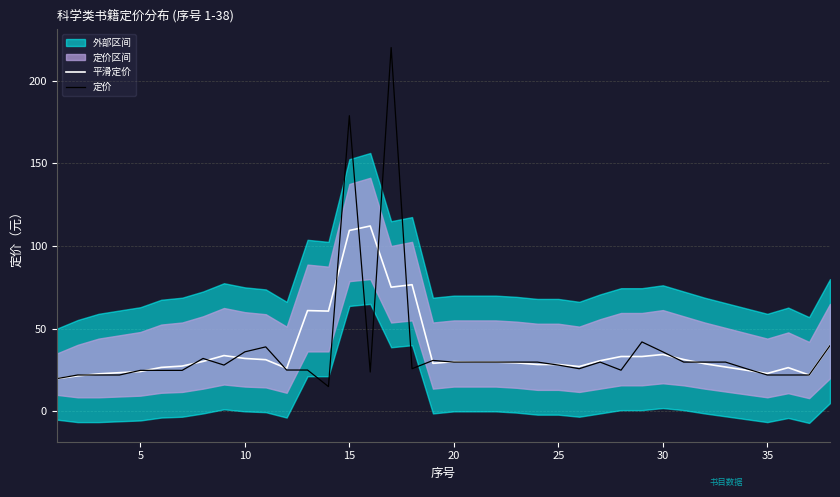

Which series ends up on top after the final intersection of 平滑定价 and 定价?

平滑定价